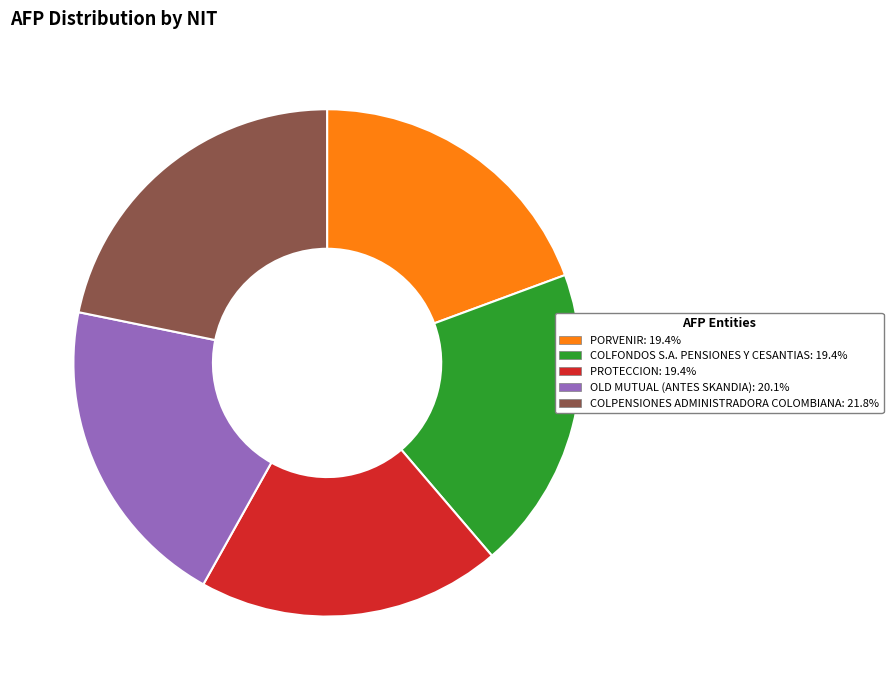

Is it true that COLPENSIONES ADMINISTRADORA COLOMBIANA is 11% of the pie?

False